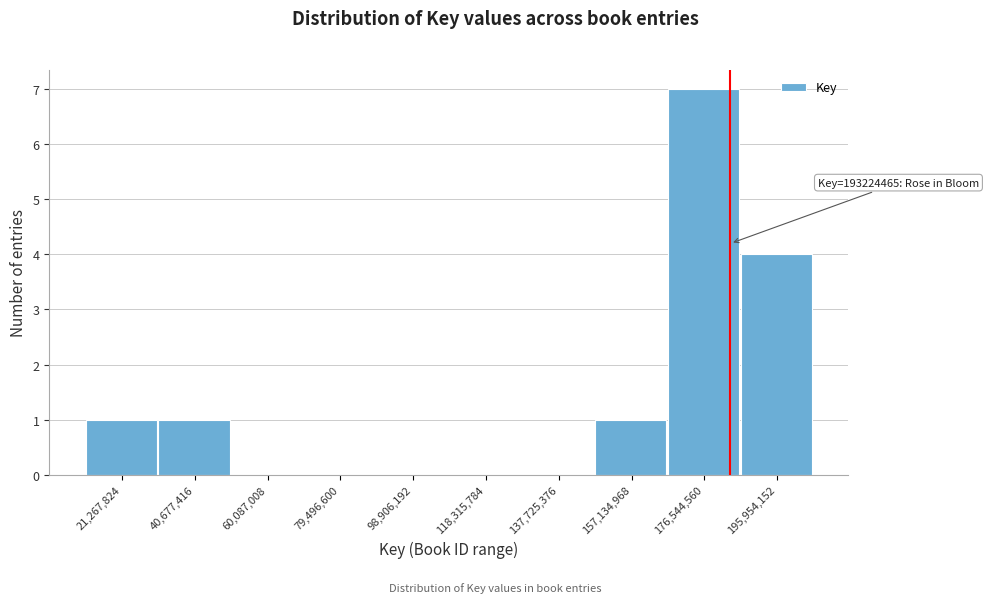

Reading left to right, transcribe all the data shown in this chart.

21,267,824=1	40,677,416=1	60,087,008=0	79,496,600=0	98,906,192=0	118,315,784=0	137,725,376=0	157,134,968=1	176,544,560=7	195,954,152=4